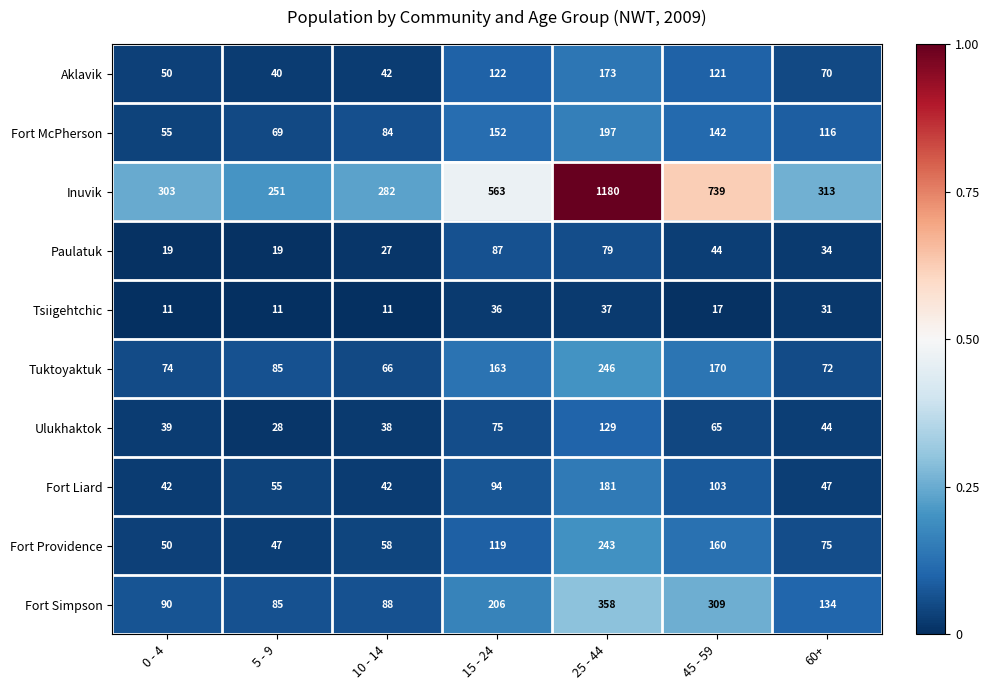

Where is Aklavik nearest to the value 106?

45 - 59